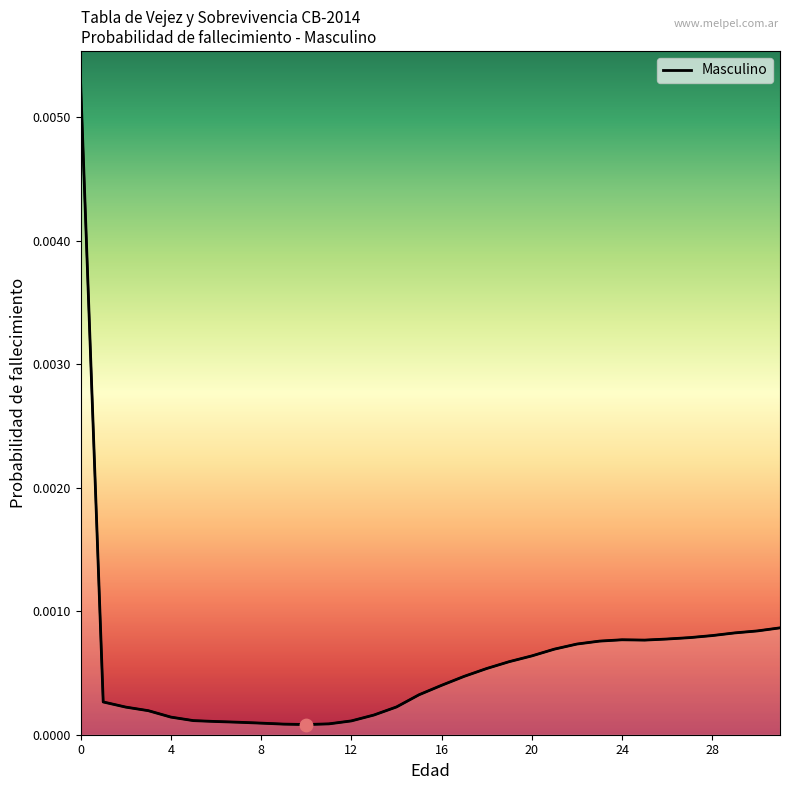

Between 8 and 28, which is larger?

28